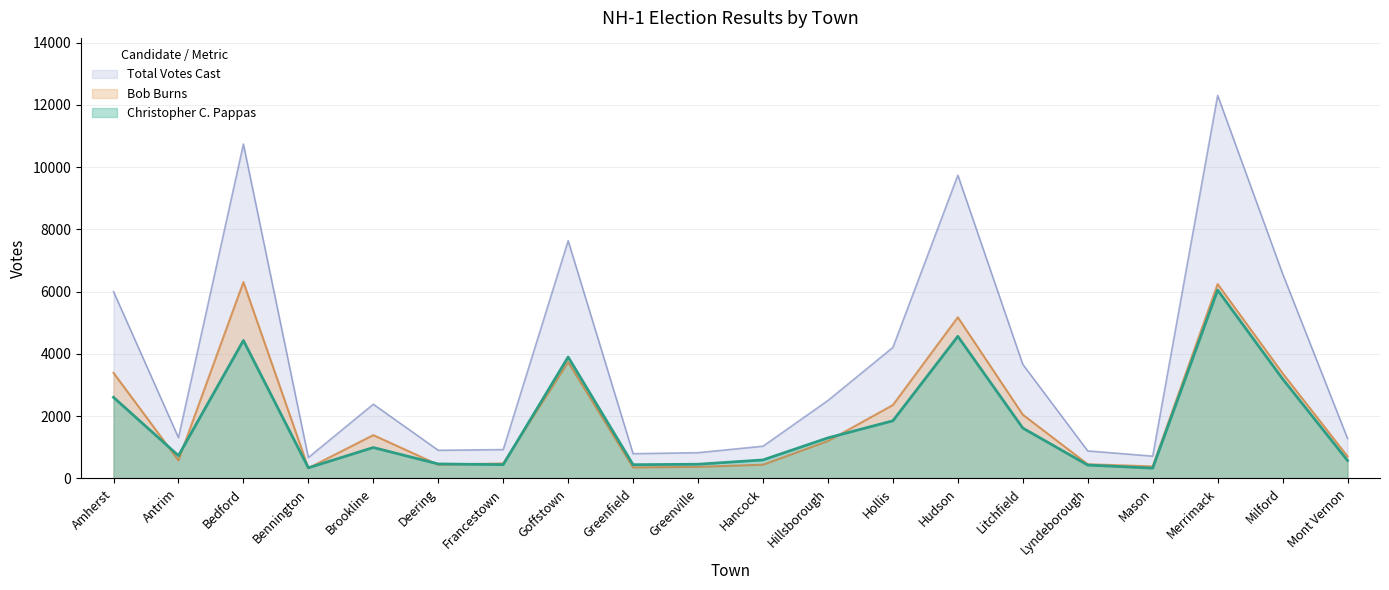

The value of Bob Burns at Amherst is 3393. True or false?

True